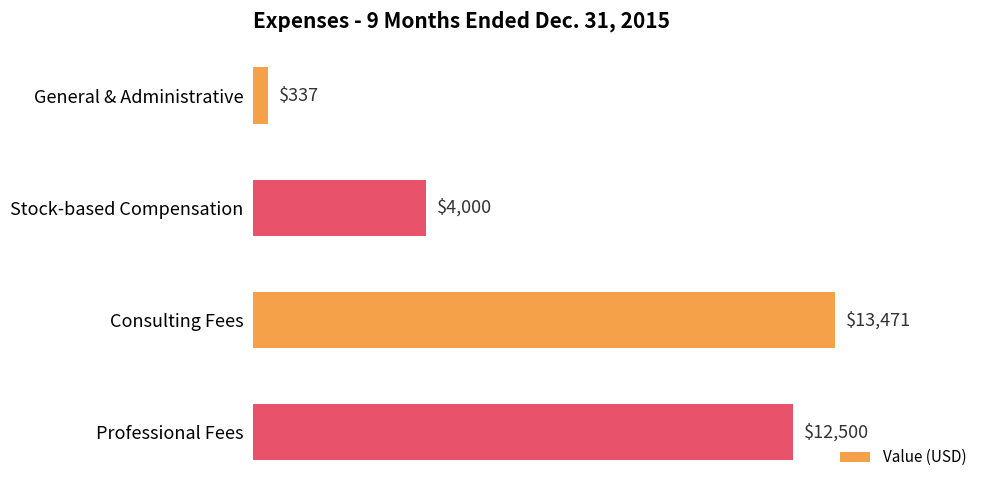

How many distinct data groups are displayed?

1